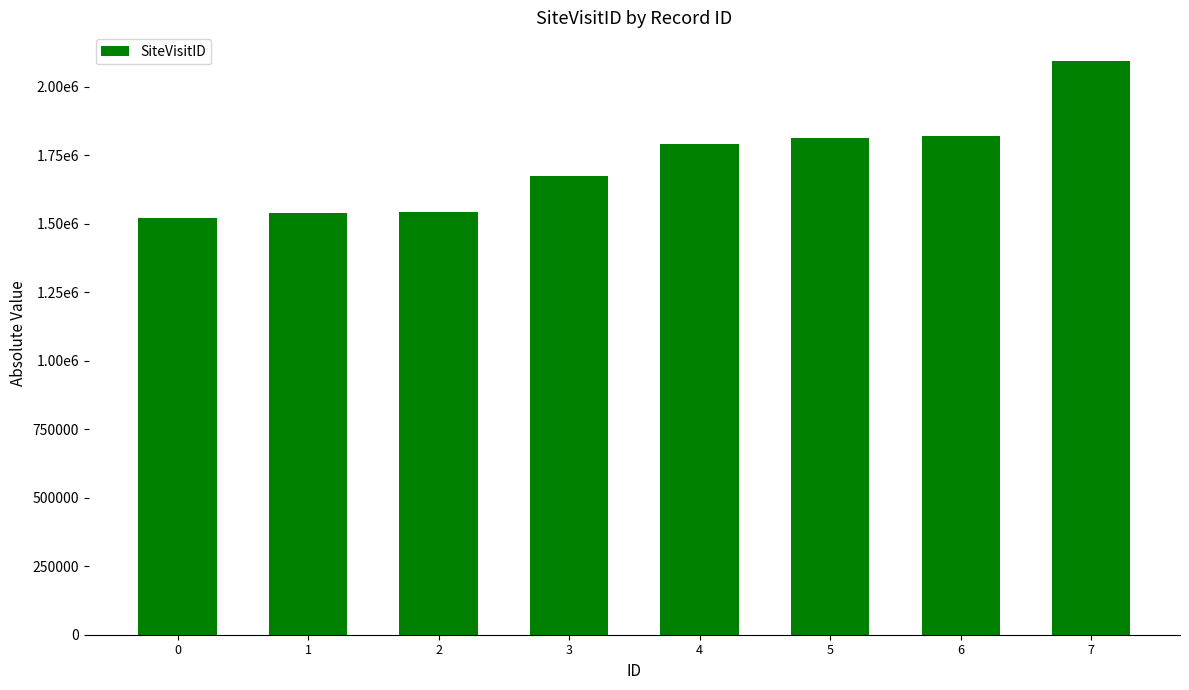

List the labels in order of value, largest first.

7, 6, 5, 4, 3, 2, 1, 0